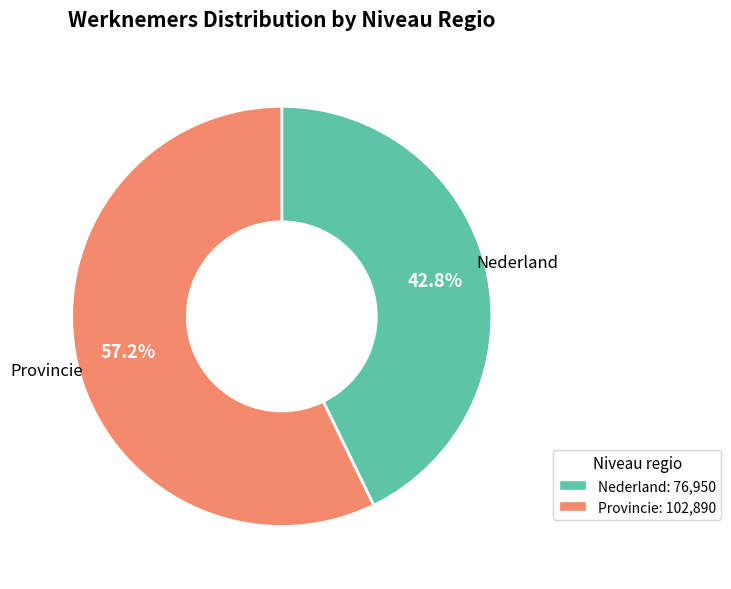

To the nearest percent, what is the average slice percentage?

50%